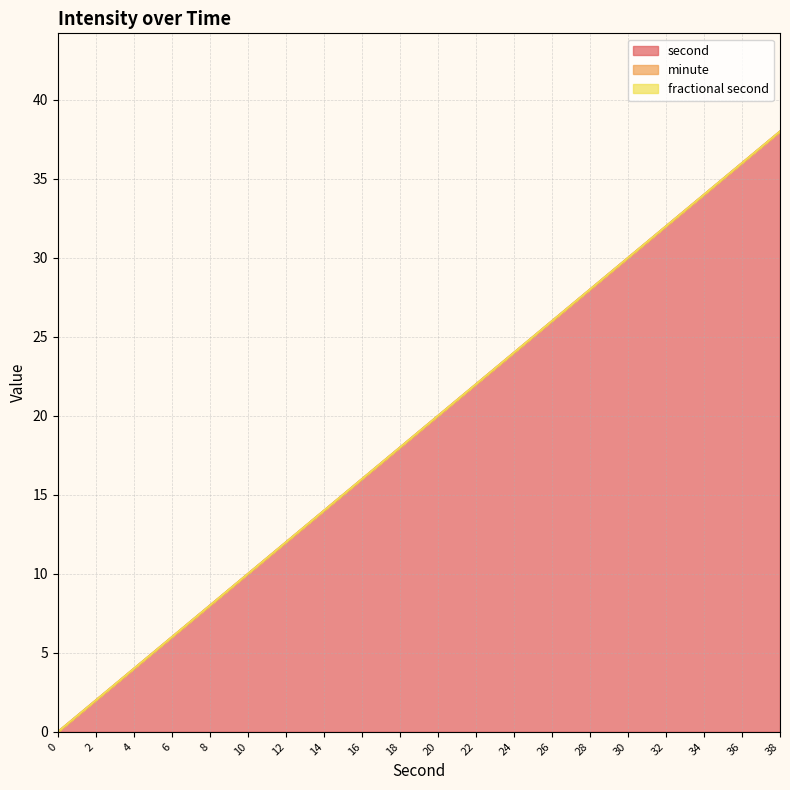

True or false: minute and fractional second intersect in this chart.

False